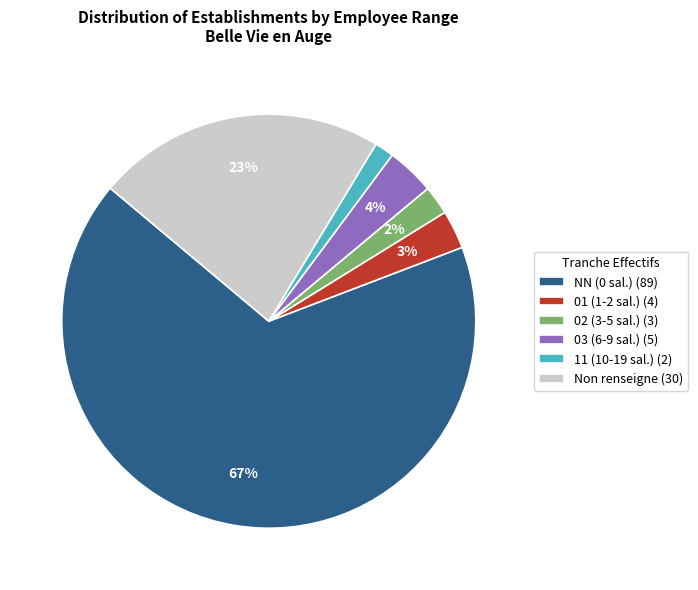

To the nearest percent, what is the combined percentage of NN (0 sal.) (89) and 11 (10-19 sal.) (2)?

68%